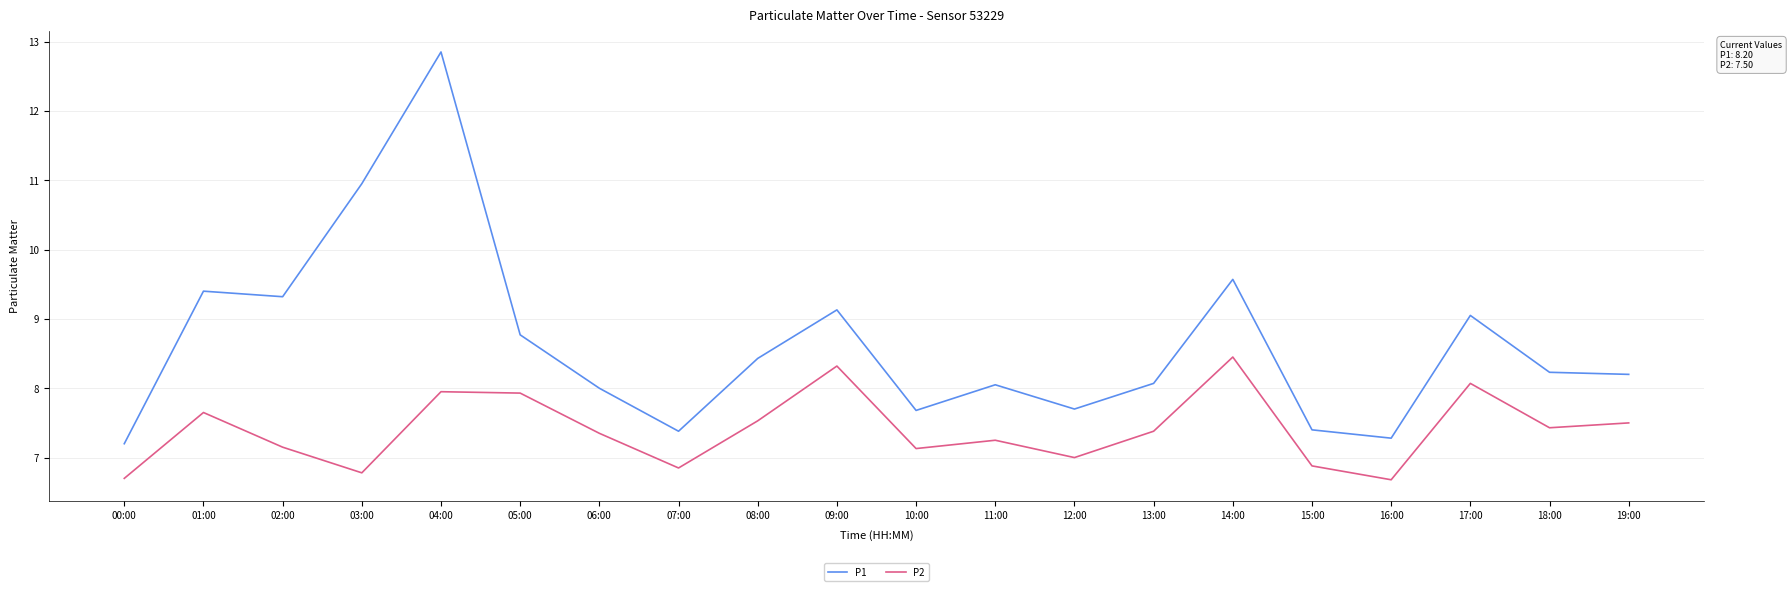

Between 15:00 and 17:00, which series saw the biggest shift?

P1